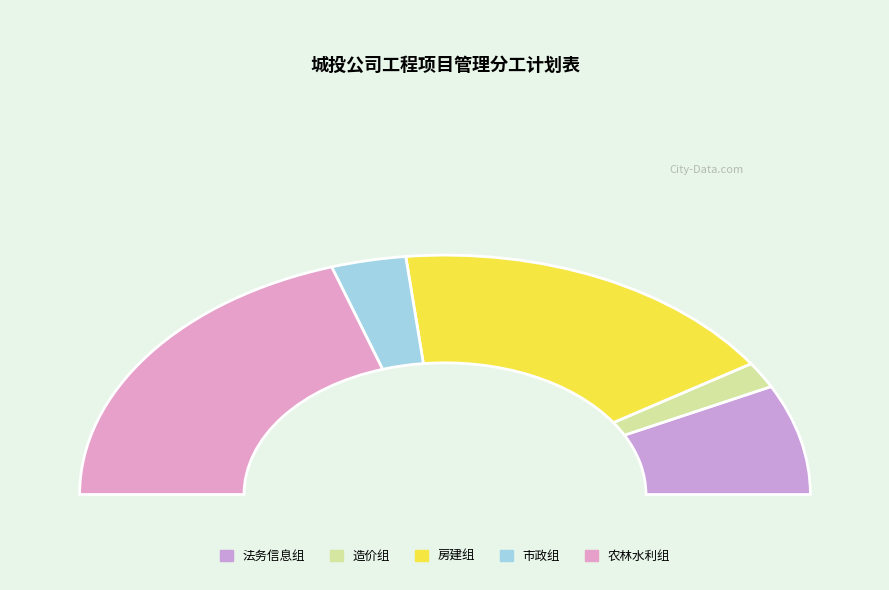

Is there a majority slice in this chart?

No